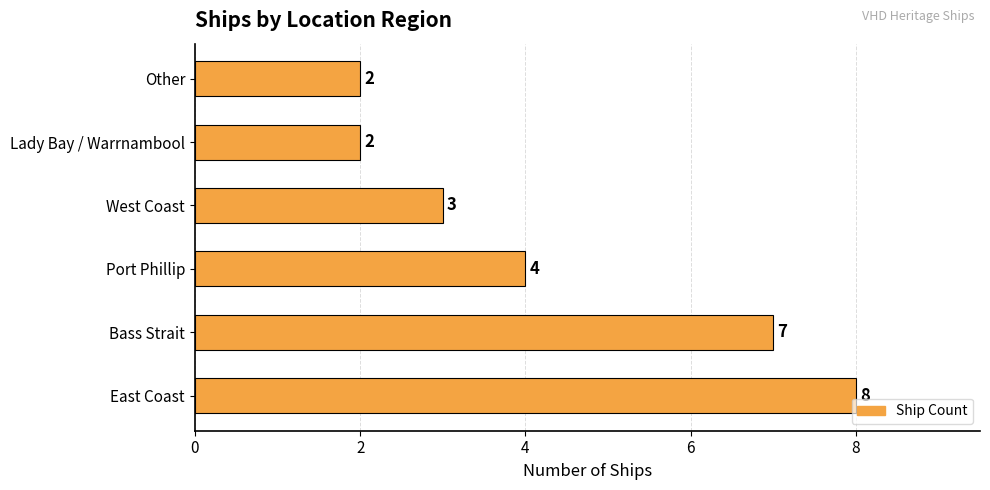

What is the smallest value displayed?

2